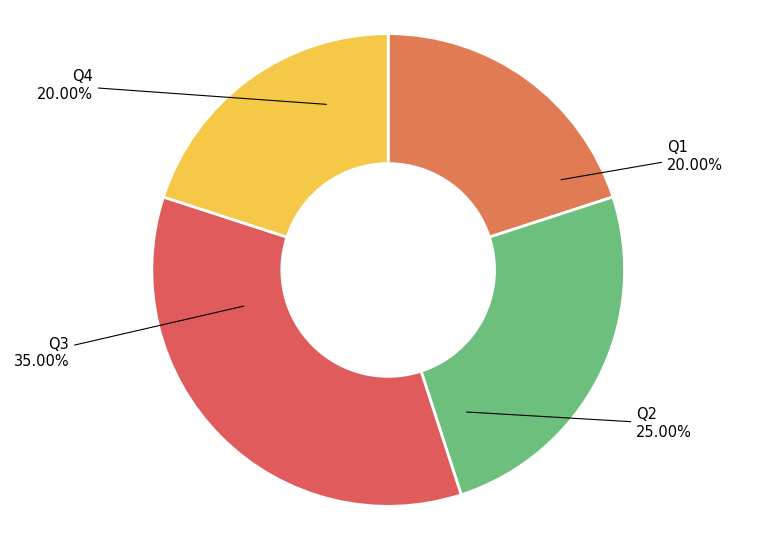

Combined, do Q3 35.00% and Q4 20.00% account for over 50%?

Yes